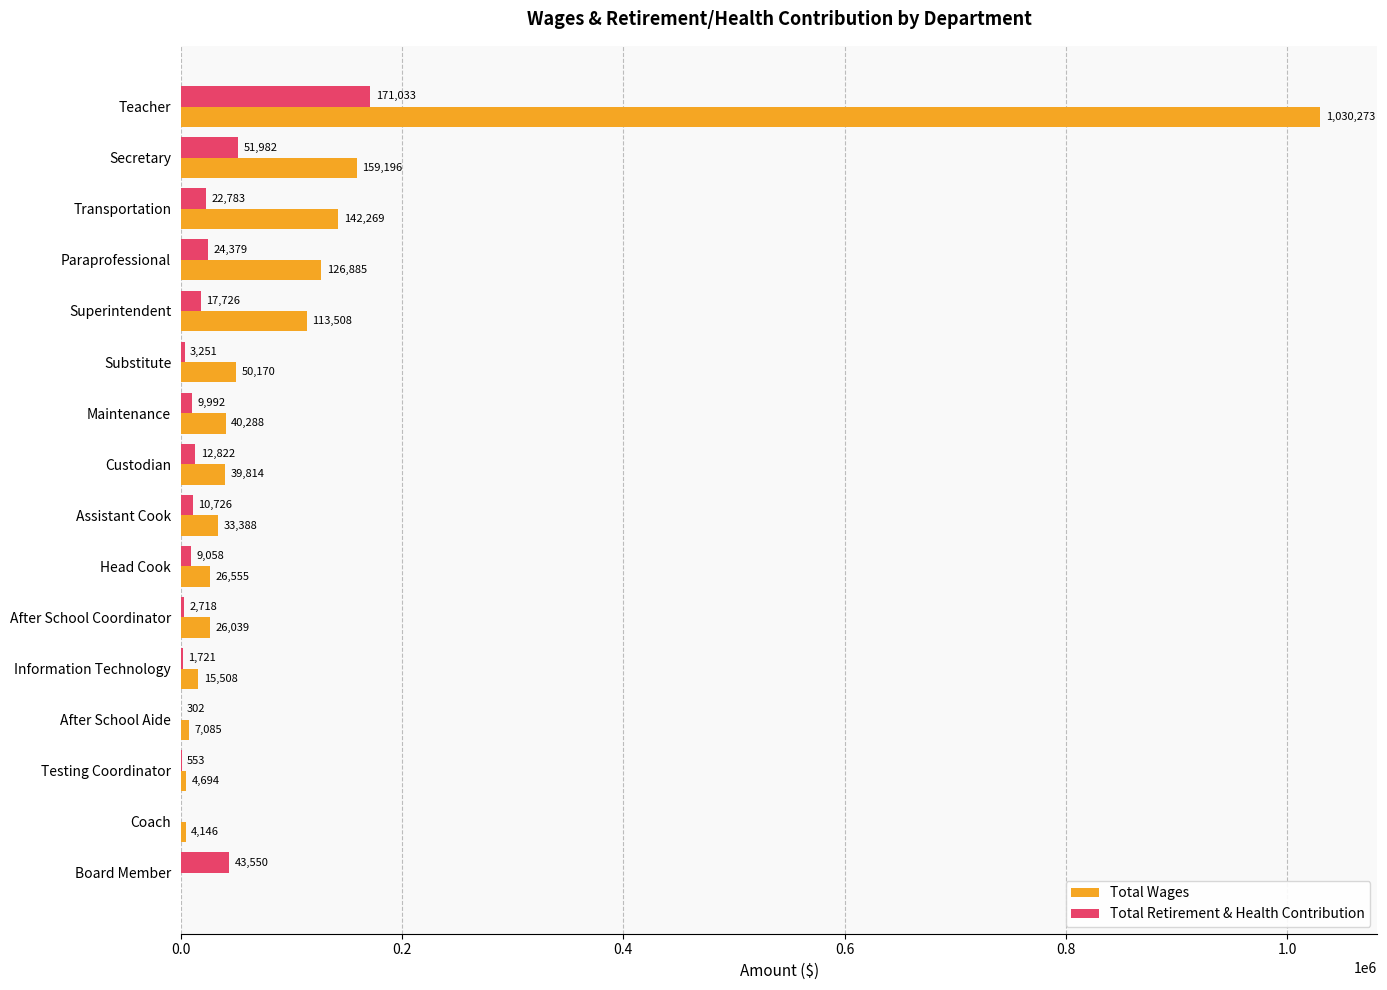

Which category has the highest value across all series?

Teacher